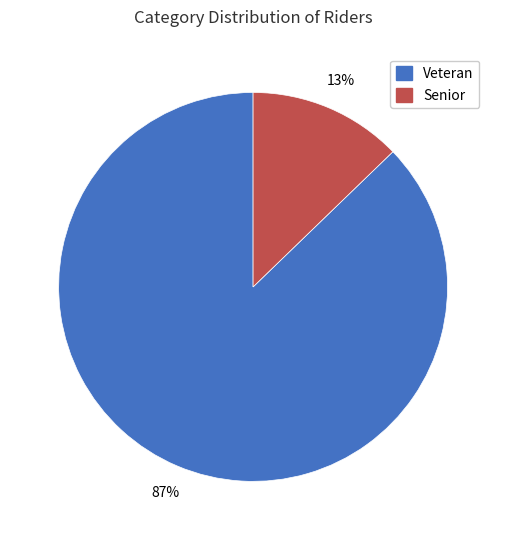

Between Veteran and Senior, which is larger?

Veteran